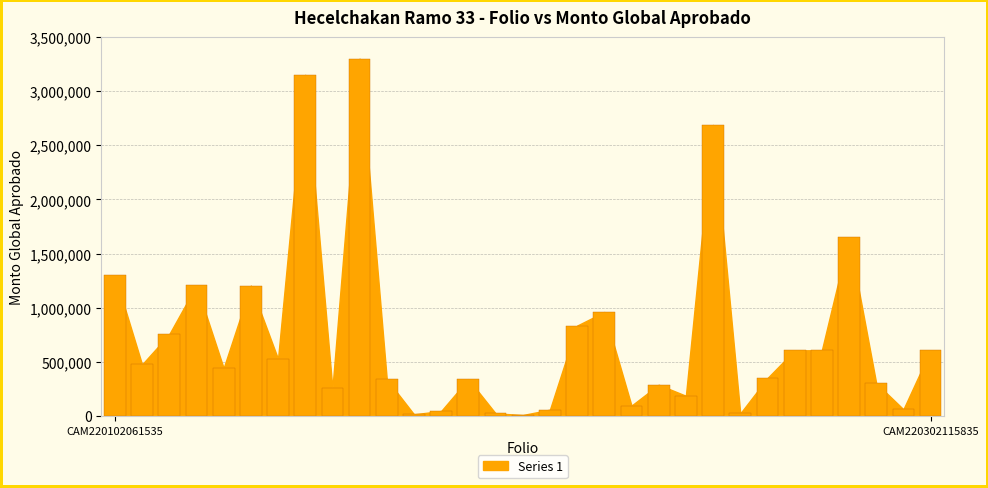

What is the sum of all values?

22719322.4